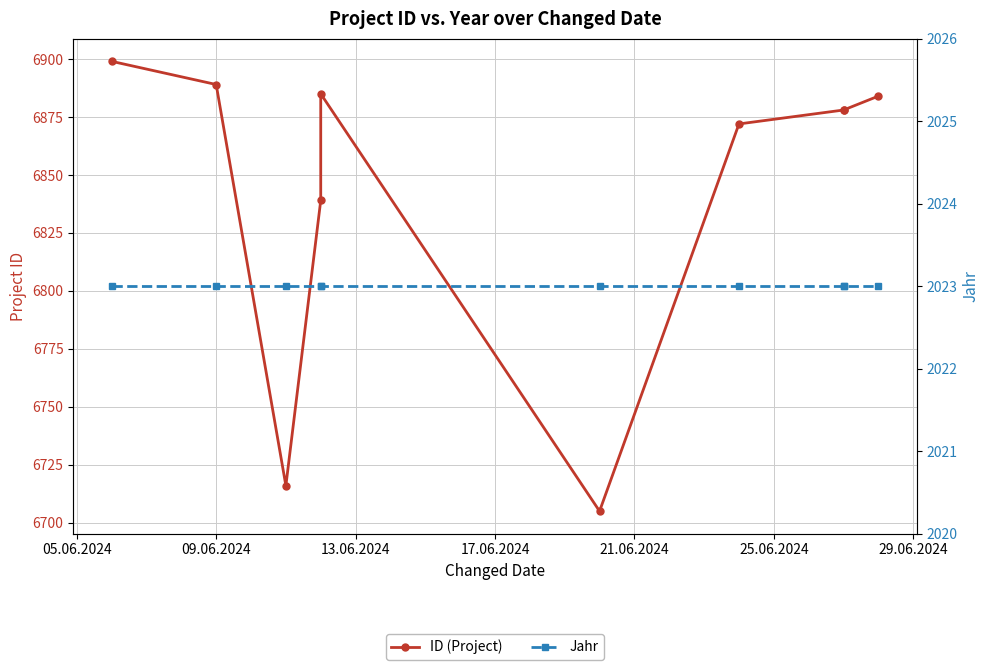

What is the highest value of the Jahr series?

2023